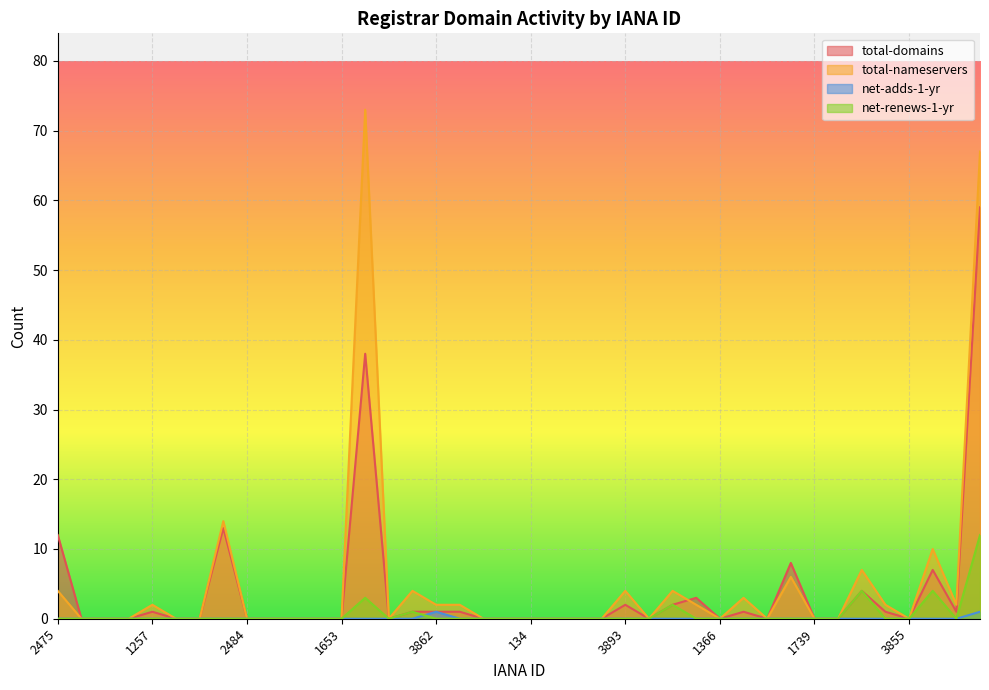

The value of total-nameservers at 612 is 18. True or false?

False